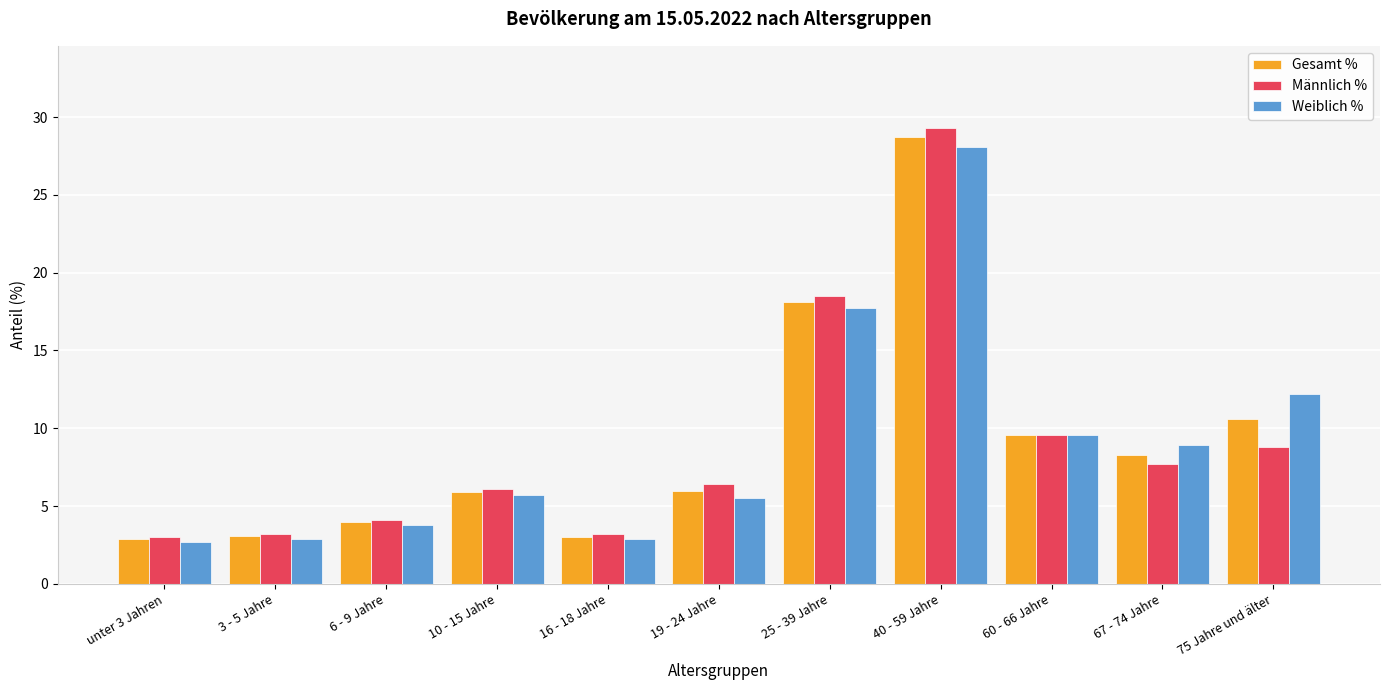

What is the difference between the maximum and minimum values in the Weiblich % series?

25.4